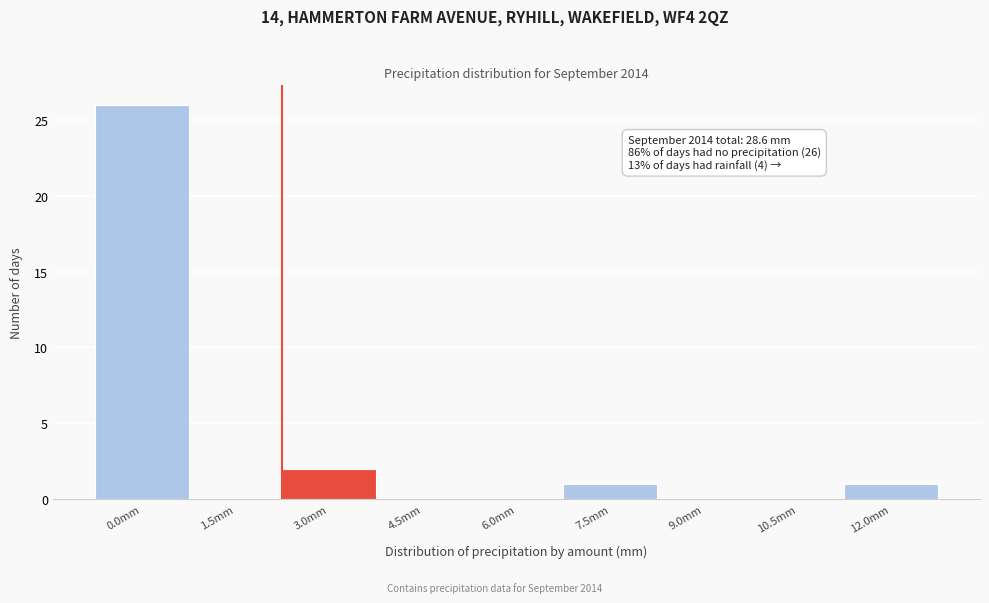

Reading left to right, transcribe all the data shown in this chart.

0.0mm=26	1.5mm=0	3.0mm=2	4.5mm=0	6.0mm=0	7.5mm=1	9.0mm=0	10.5mm=0	12.0mm=1